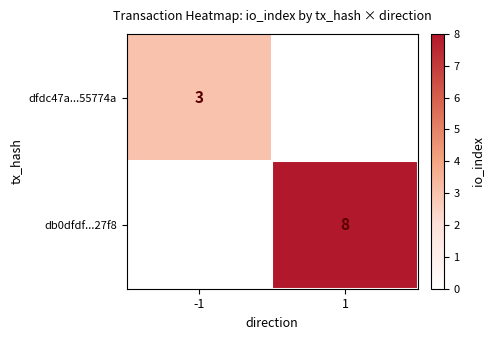

Is the value of db0dfdf...27f8 at 1 greater than the value of dfdc47a...55774a at -1?

Yes